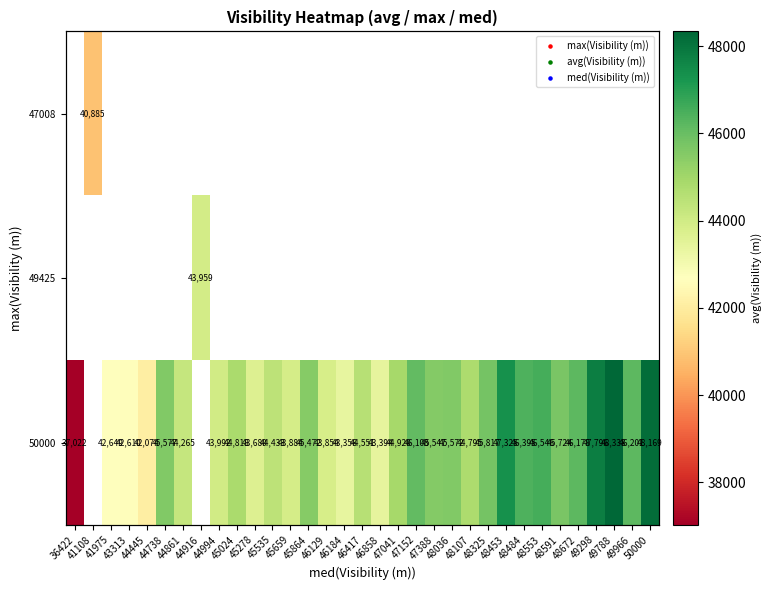

How many values in the 50000 series exceed 45547?

13